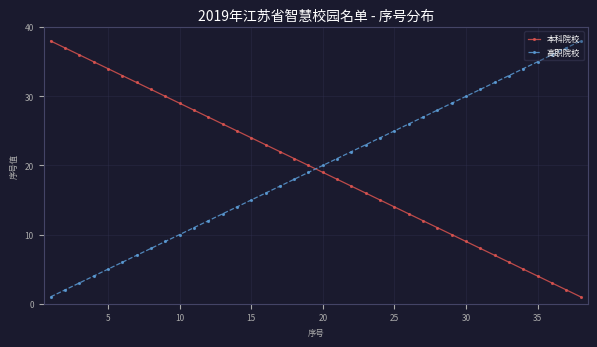

After their last crossing, which series has the higher values: 高职院校 or 本科院校?

高职院校